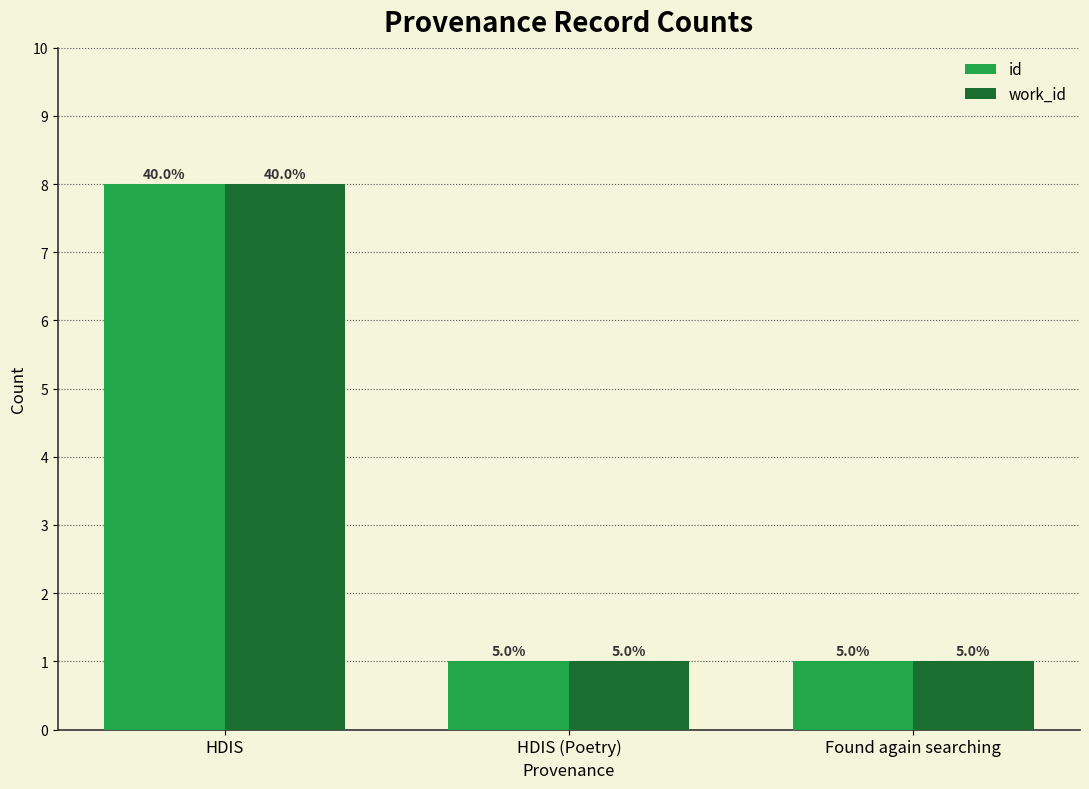

Which series changed the most between HDIS (Poetry) and Found again searching?

id